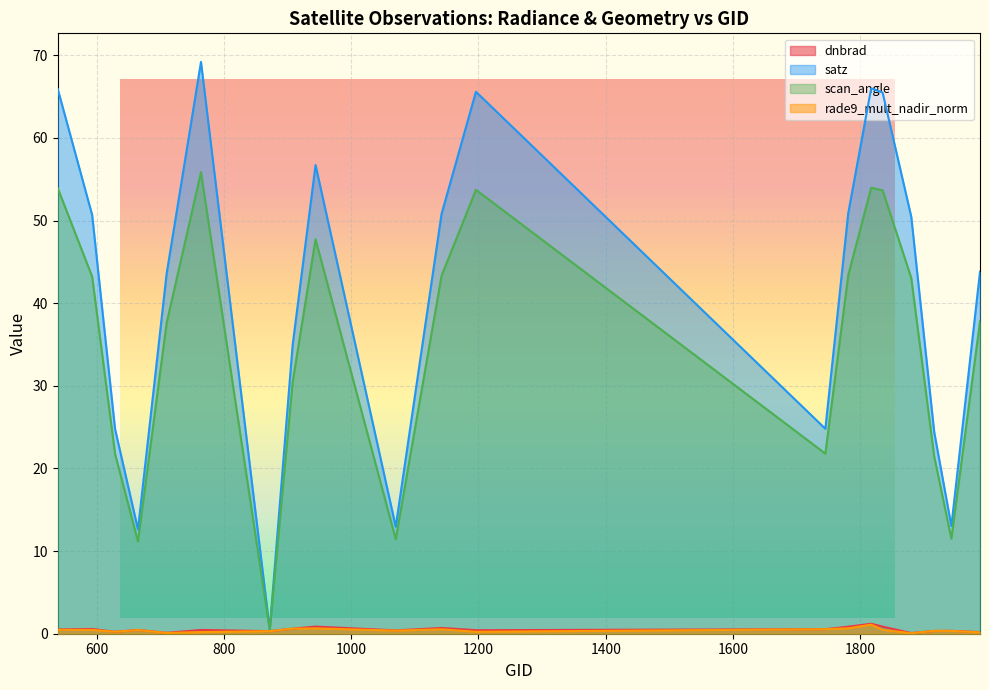

True or false: satz and scan_angle cross at least once.

False